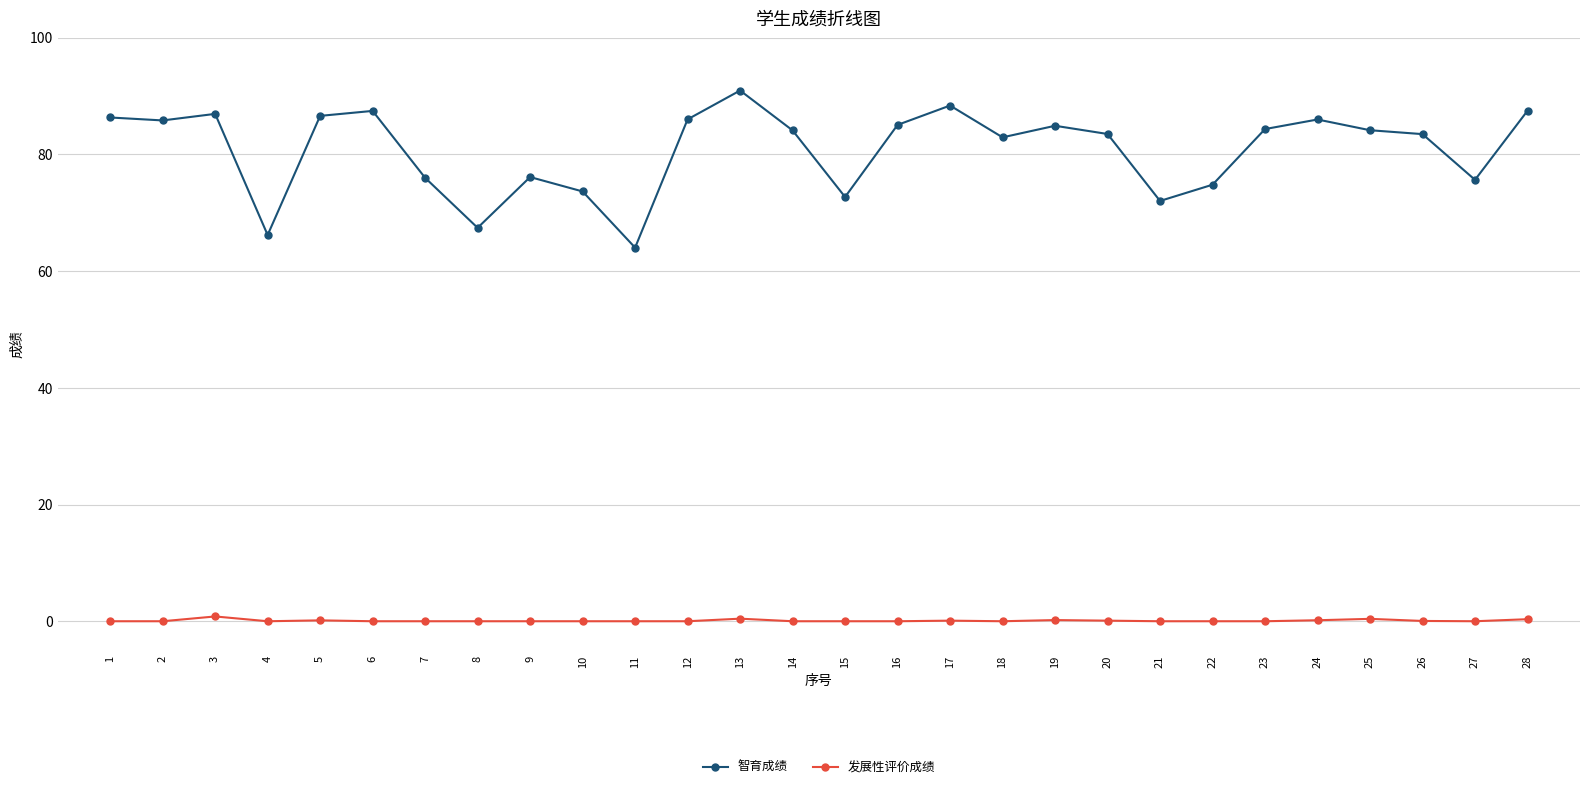

The 智育成绩 series shows 26.9 at 23. True or false?

False